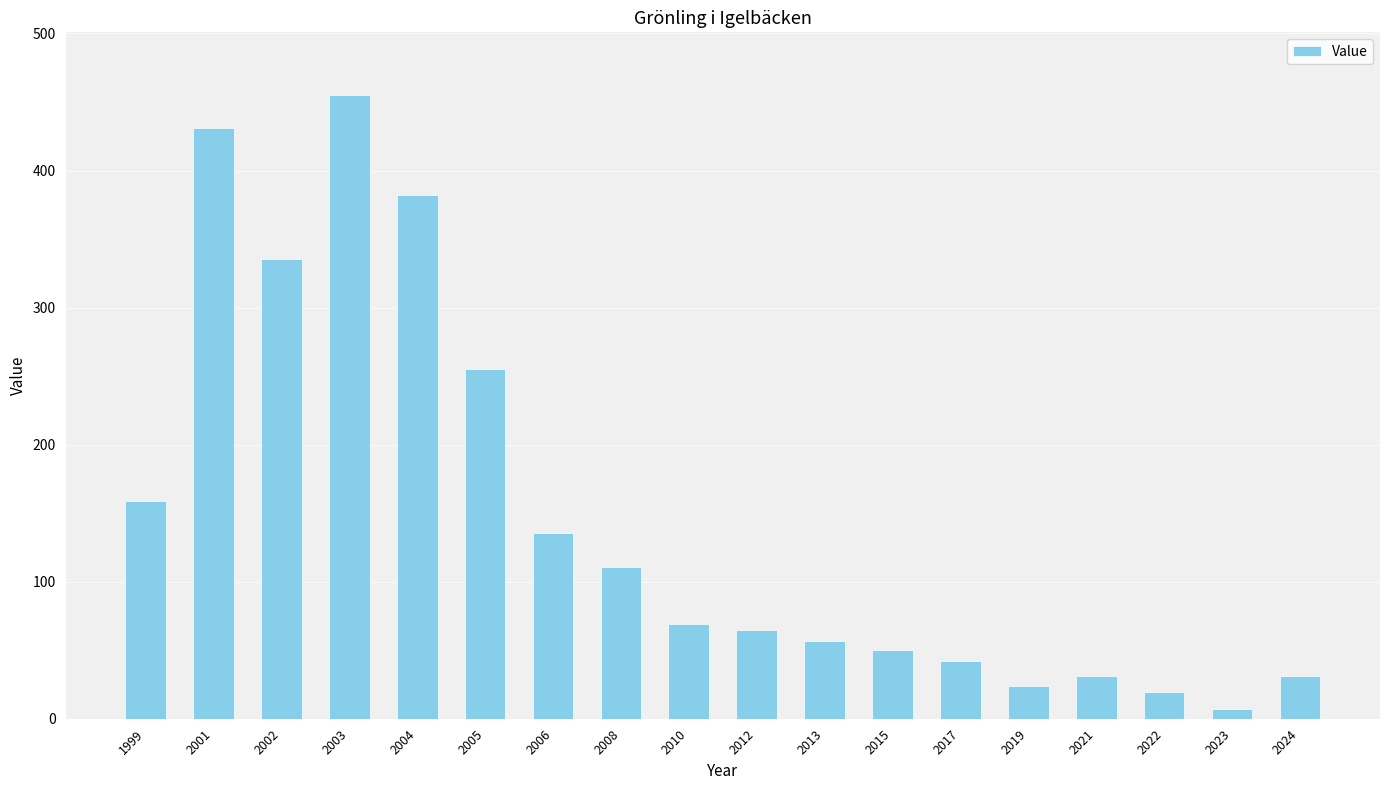

How many series are shown in this chart?

1